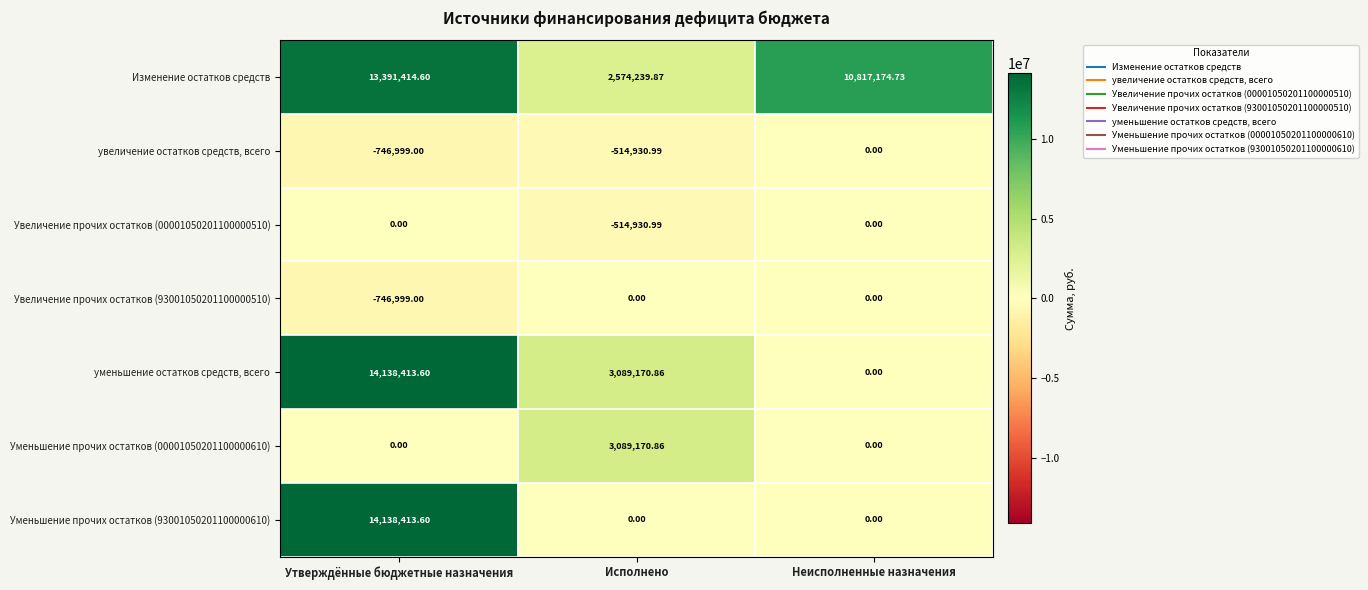

Is the value of уменьшение остатков средств, всего at Утверждённые бюджетные назначения greater than the value of Увеличение прочих остатков (00001050201100000510) at Неисполненные назначения?

Yes